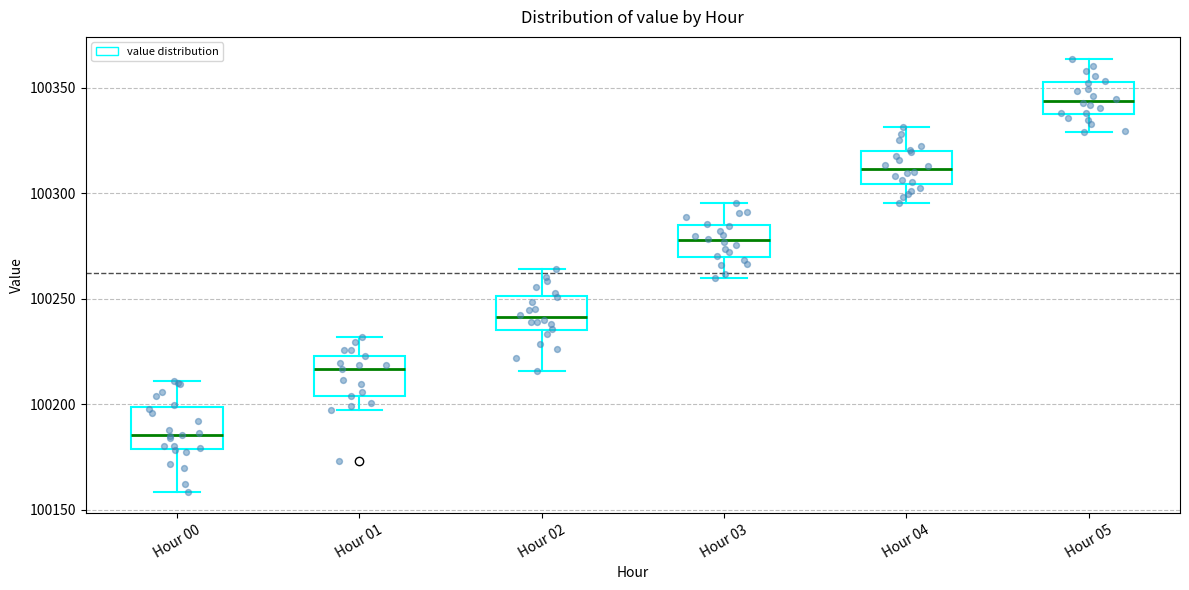

Which box's median line is the highest?

Hour 05